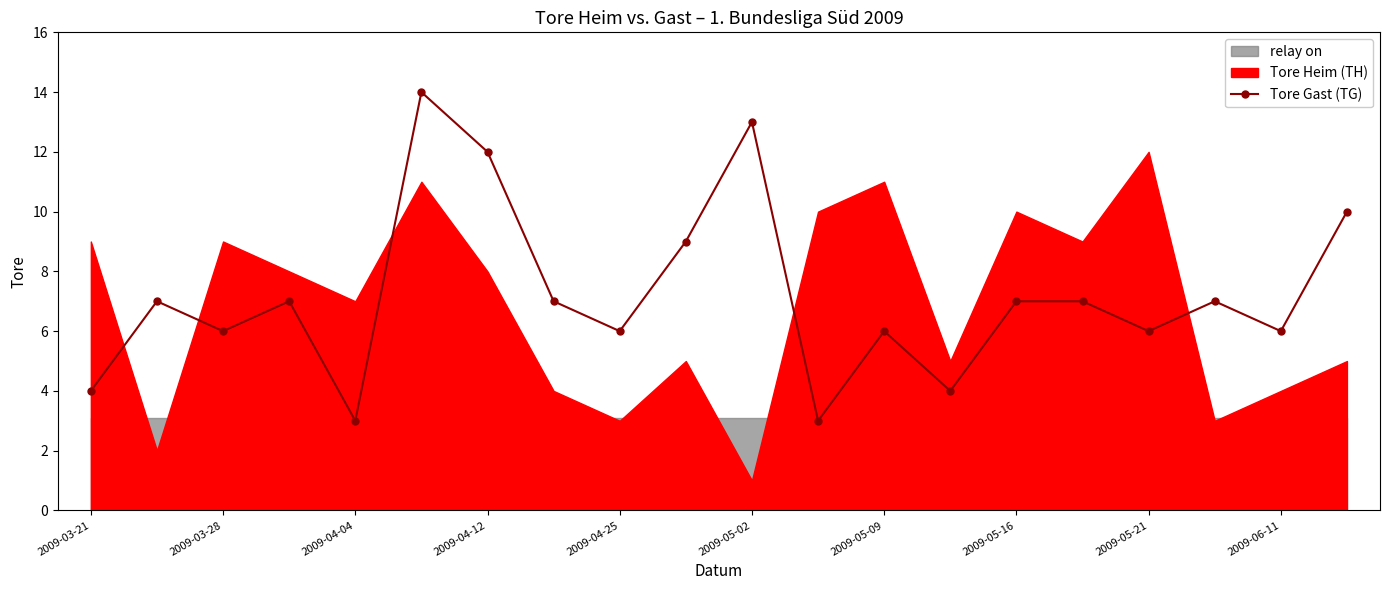

Is it true that Tore Gast (TG) equals 6 at 2009-05-21?

True